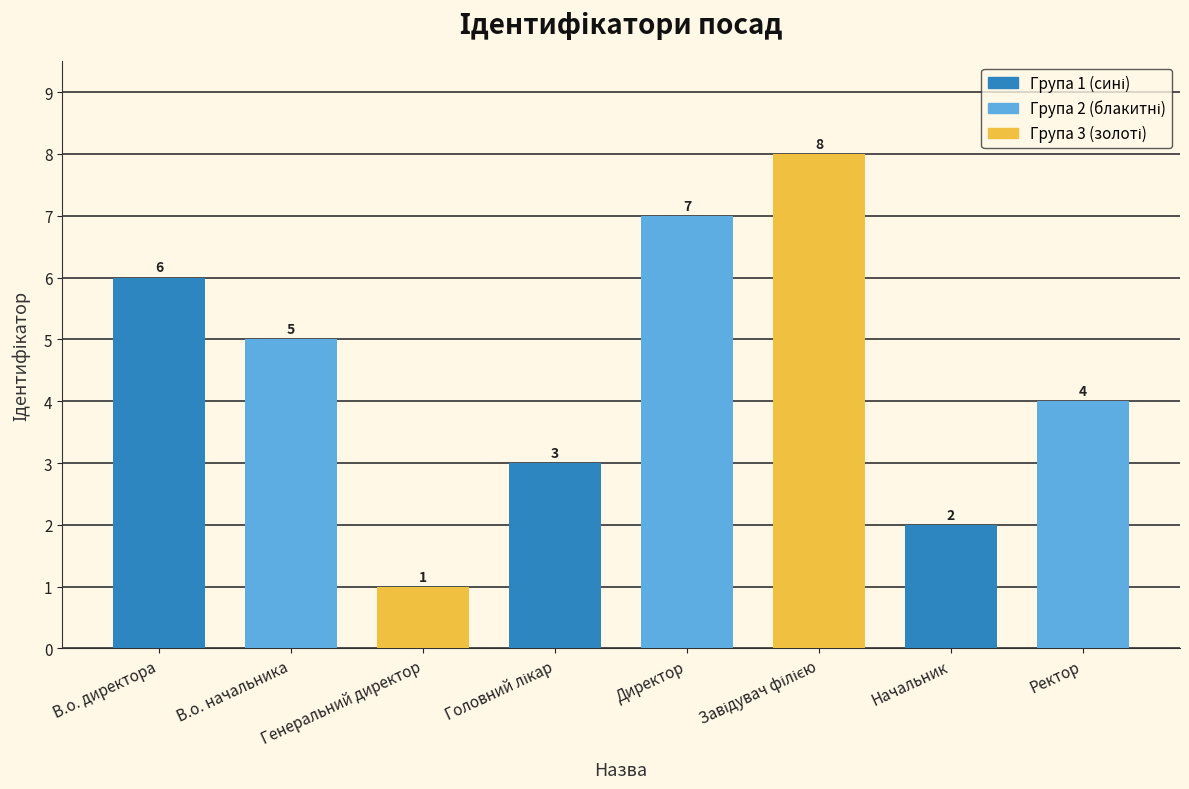

How many bars are there in total?

8